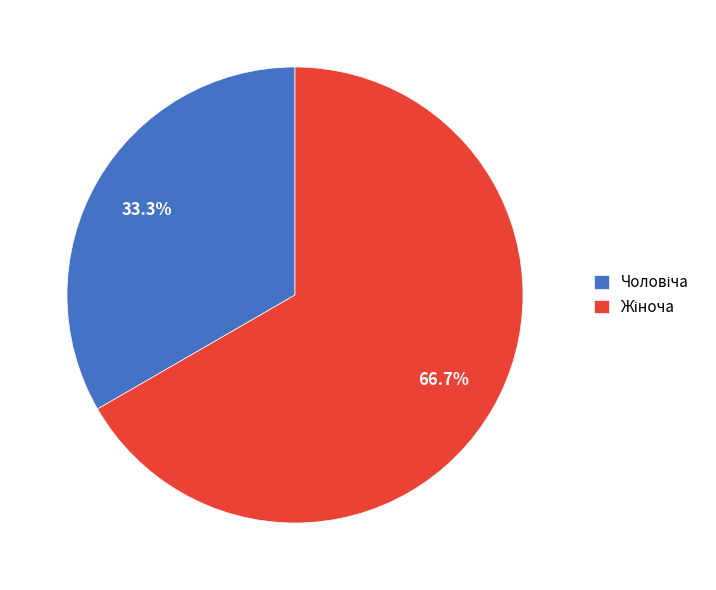

Does any single category account for the majority?

Yes